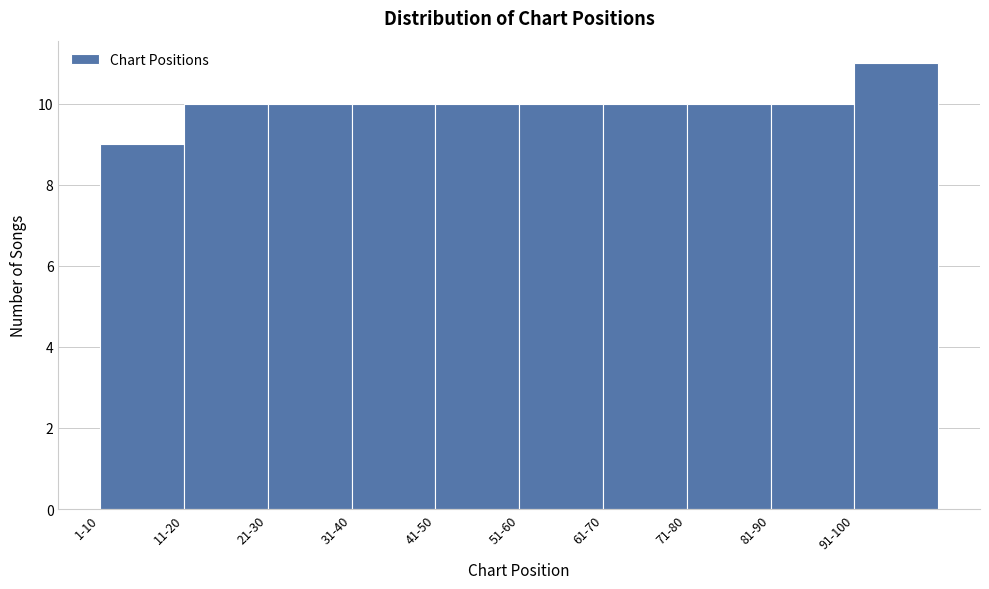

Reading left to right, transcribe all the data shown in this chart.

1-10=9	11-20=10	21-30=10	31-40=10	41-50=10	51-60=10	61-70=10	71-80=10	81-90=10	91-100=11